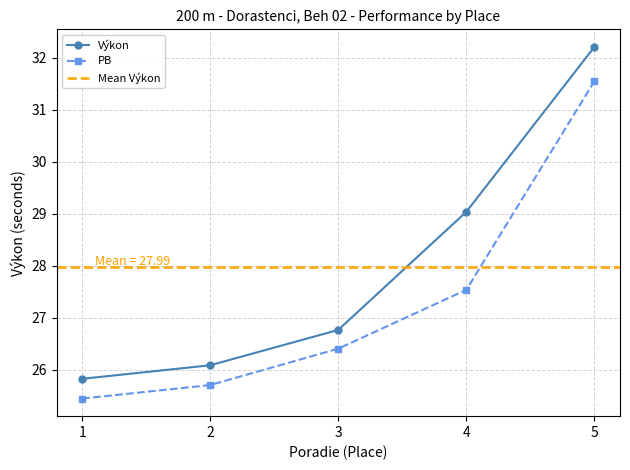

Rank the series by their average value, from lowest to highest.

PB, Výkon